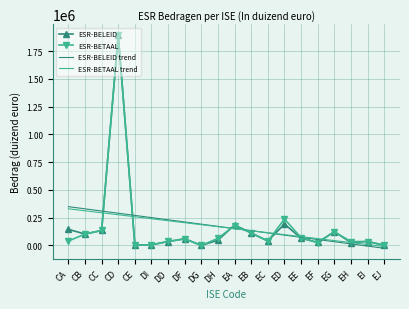

The ESR-BETAAL trend series shows 240738.3 at DI. True or false?

True